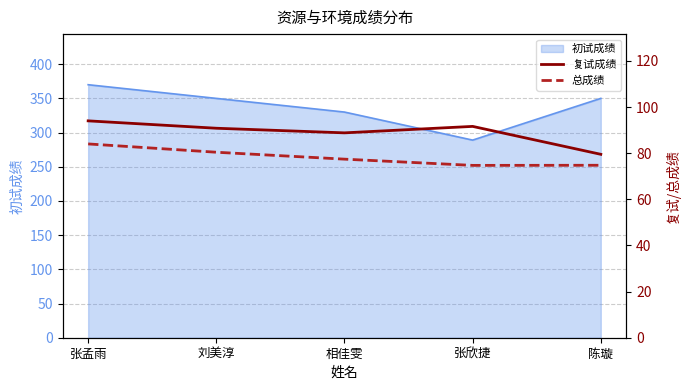

How many lines are shown in the chart?

2